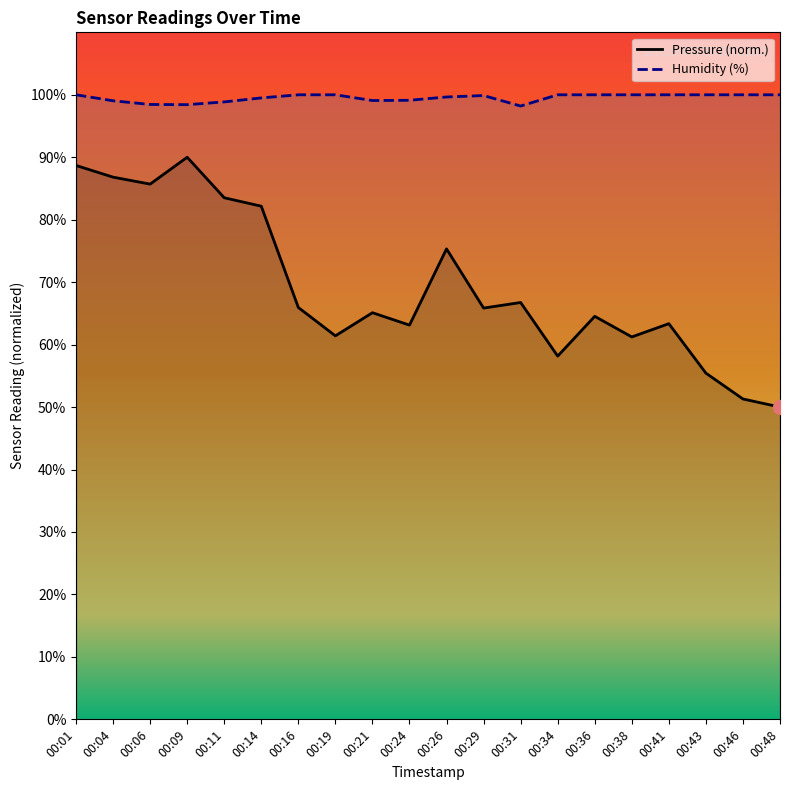

Where is the first local maximum for pressure?

00:09